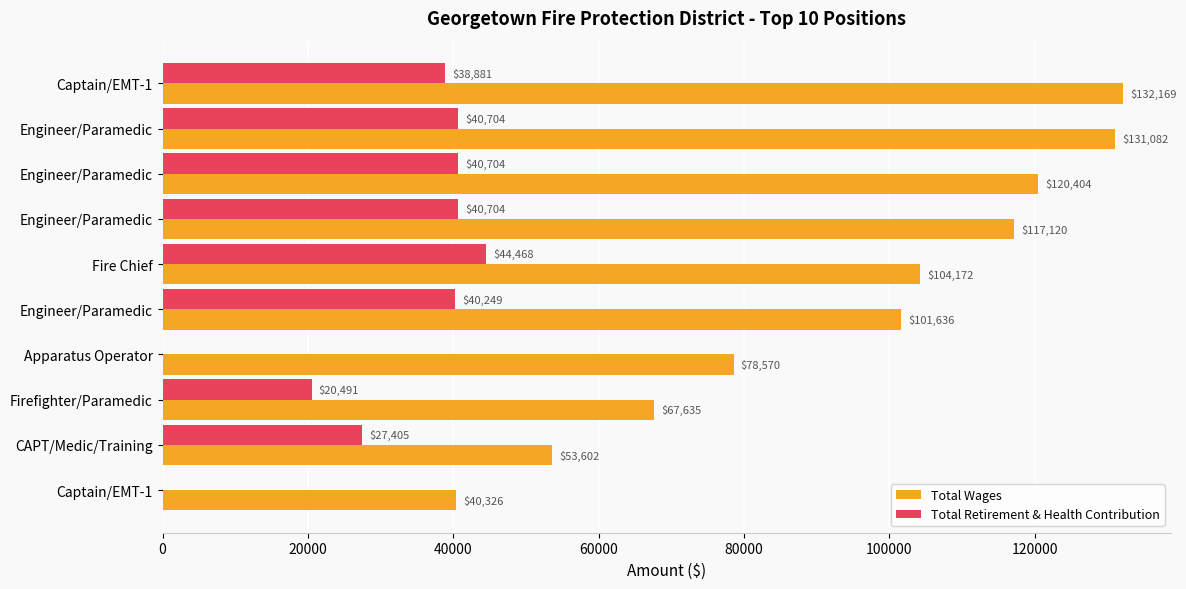

Which series has the largest range (max minus min)?

Total Wages